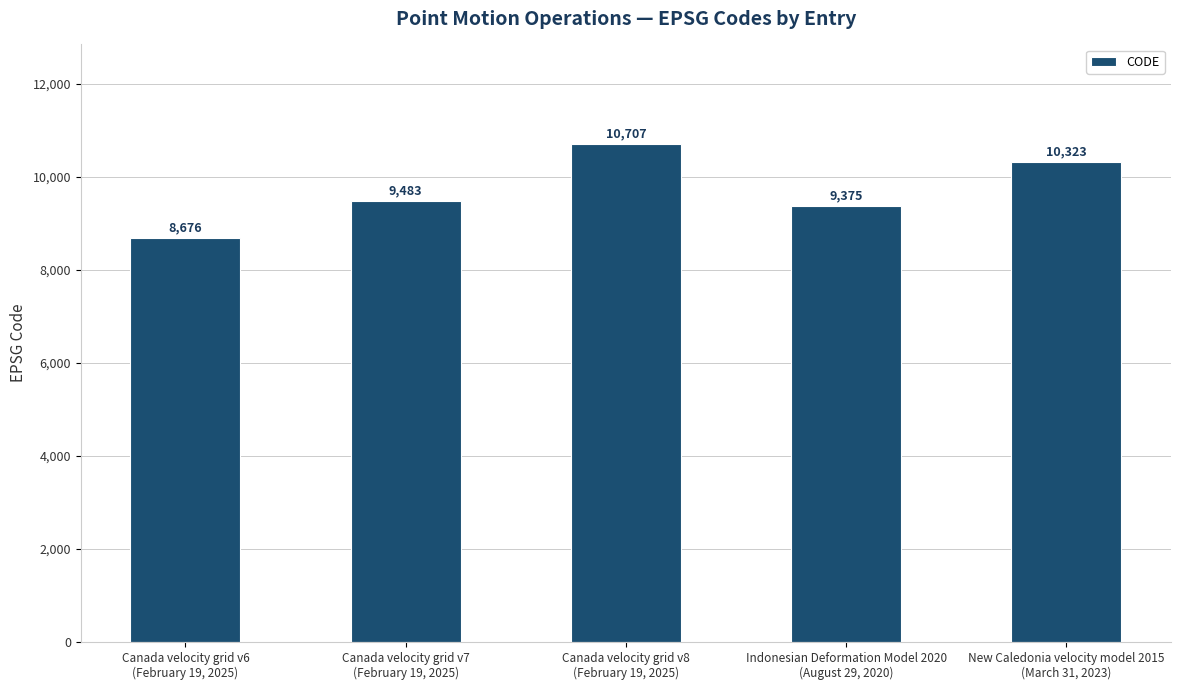

Reading left to right, list all the values displayed in this chart.

Canada velocity grid v6
(February 19, 2025)=8676	Canada velocity grid v7
(February 19, 2025)=9483	Canada velocity grid v8
(February 19, 2025)=10707	Indonesian Deformation Model 2020
(August 29, 2020)=9375	New Caledonia velocity model 2015
(March 31, 2023)=10323